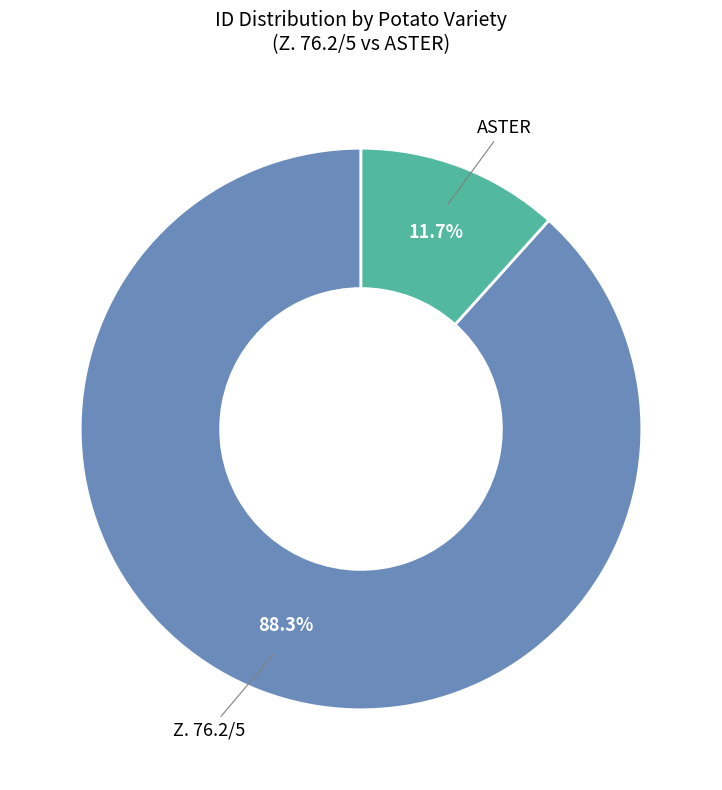

Is there any slice that represents more than half of the pie?

Yes